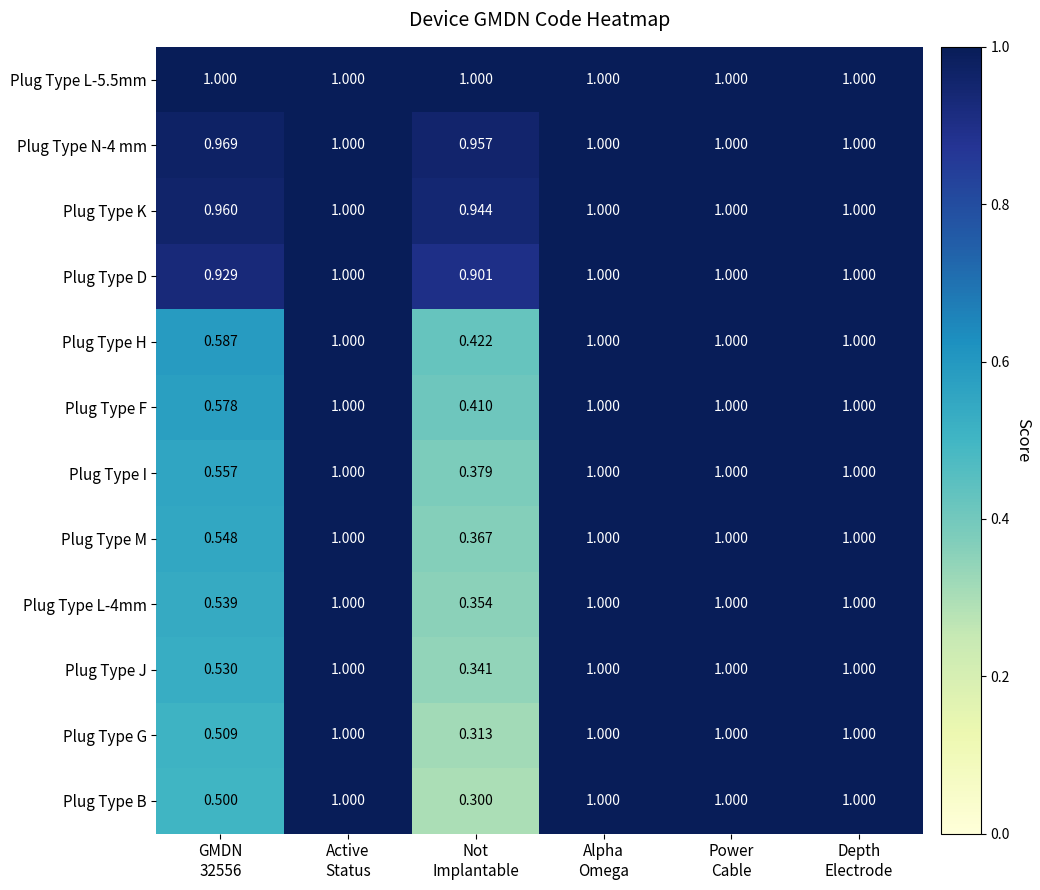

How many series are shown in this chart?

12